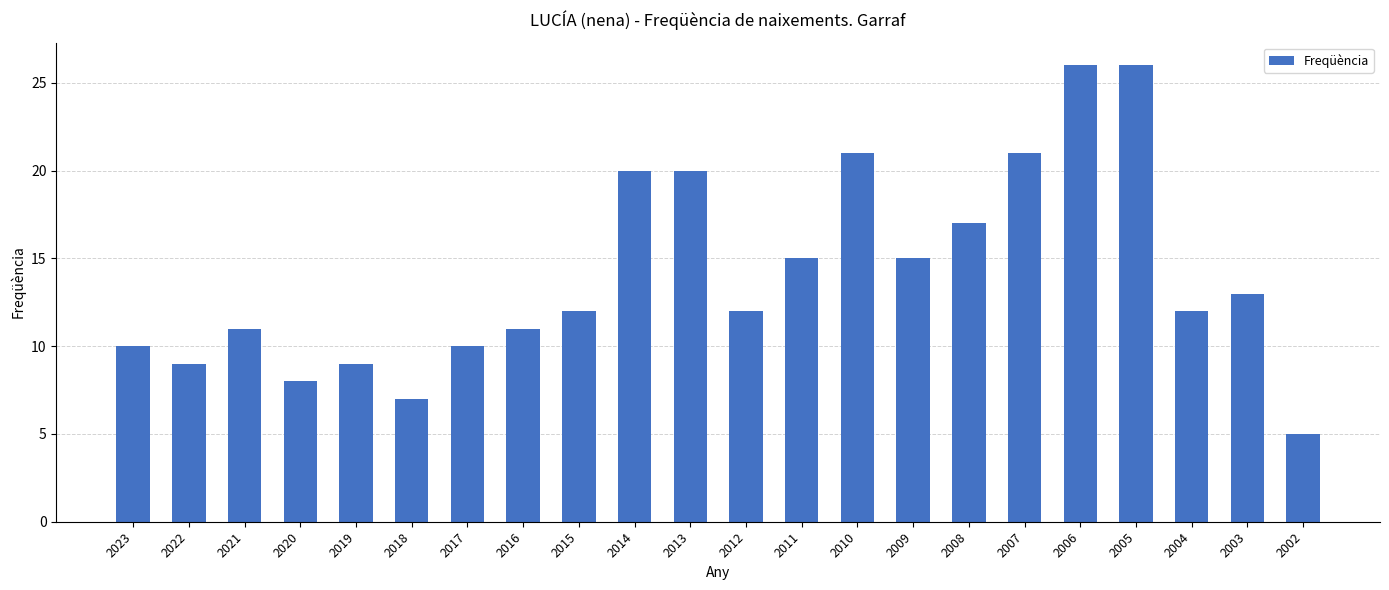

Which has a higher value, 2004 or 2016?

2004